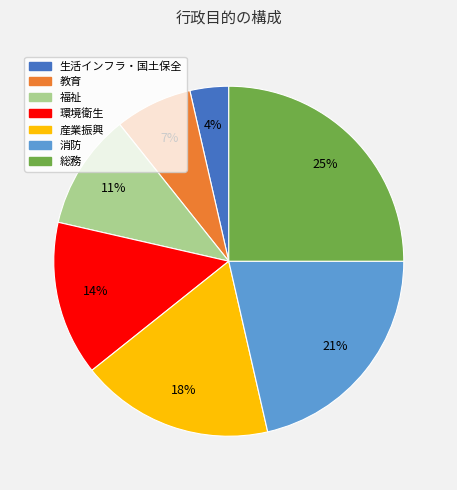

Is there a majority slice in this chart?

No